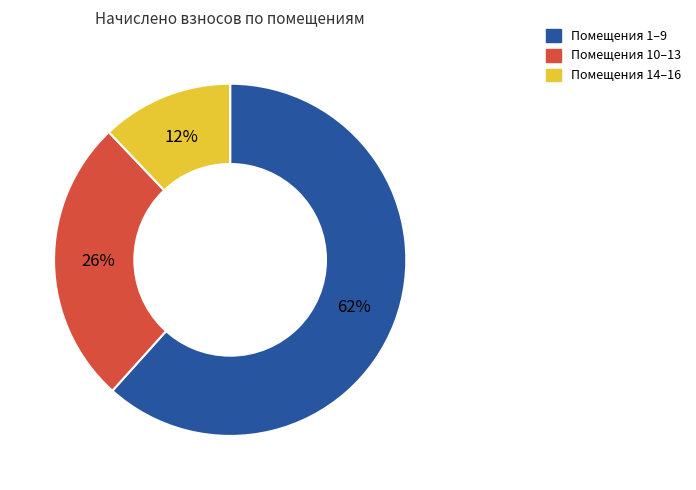

Is there a majority slice in this chart?

Yes